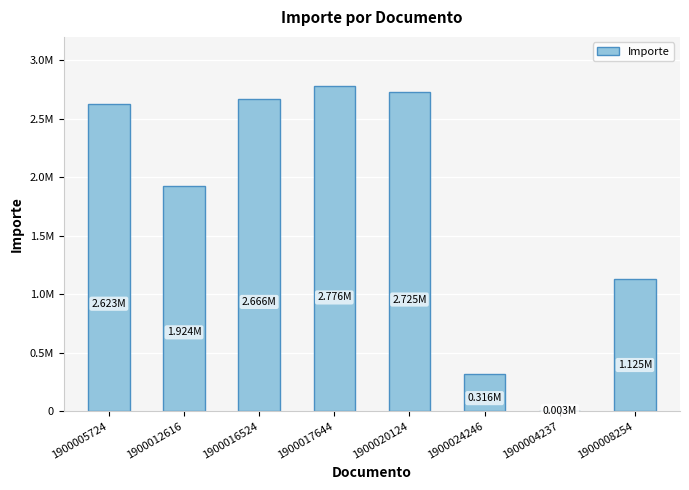

Reading left to right, list all the values displayed in this chart.

2623144	1923639	2666425	2776314	2724987	315870	3354	1125219